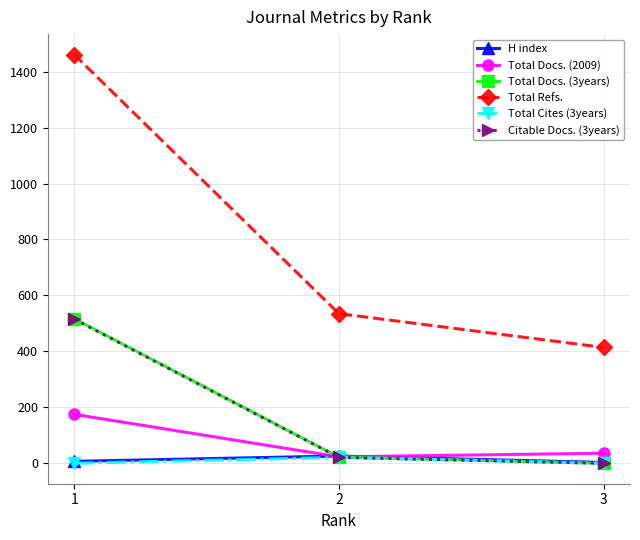

At which category is the sum across all series the highest?

1